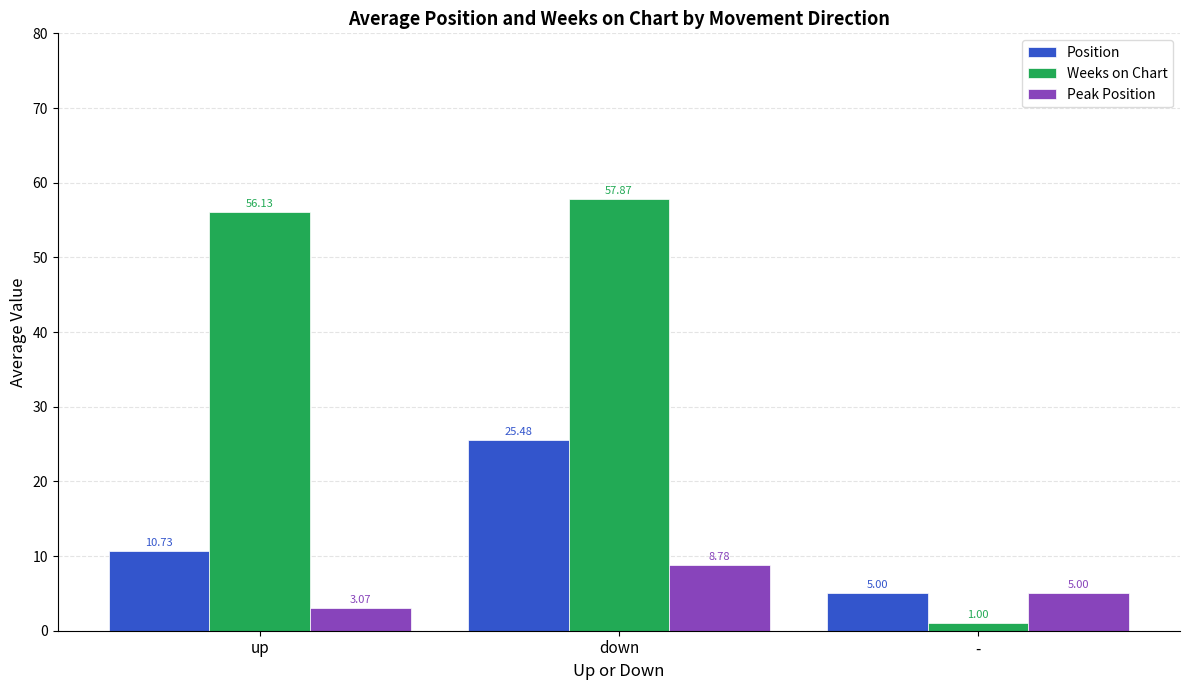

At down, list the series in order from largest to smallest.

Weeks on Chart, Position, Peak Position